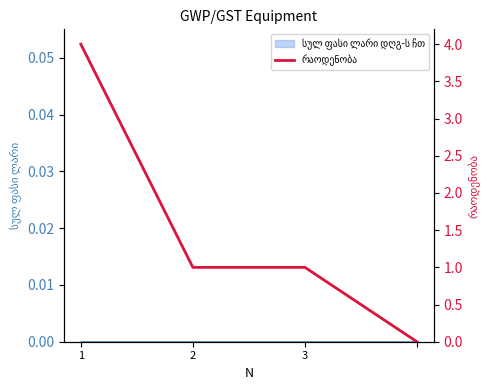

True or false: სულ ფასი ლარი დღგ-ს ჩთ (line) has a value of 0 at 3.

True